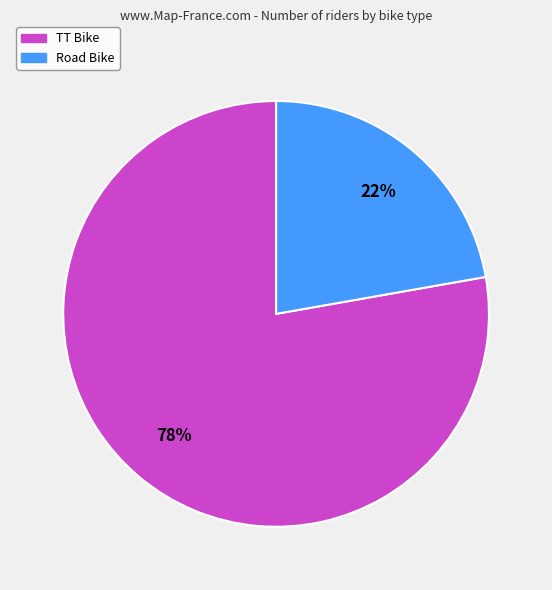

Rank the categories by value from lowest to highest.

Road Bike, TT Bike